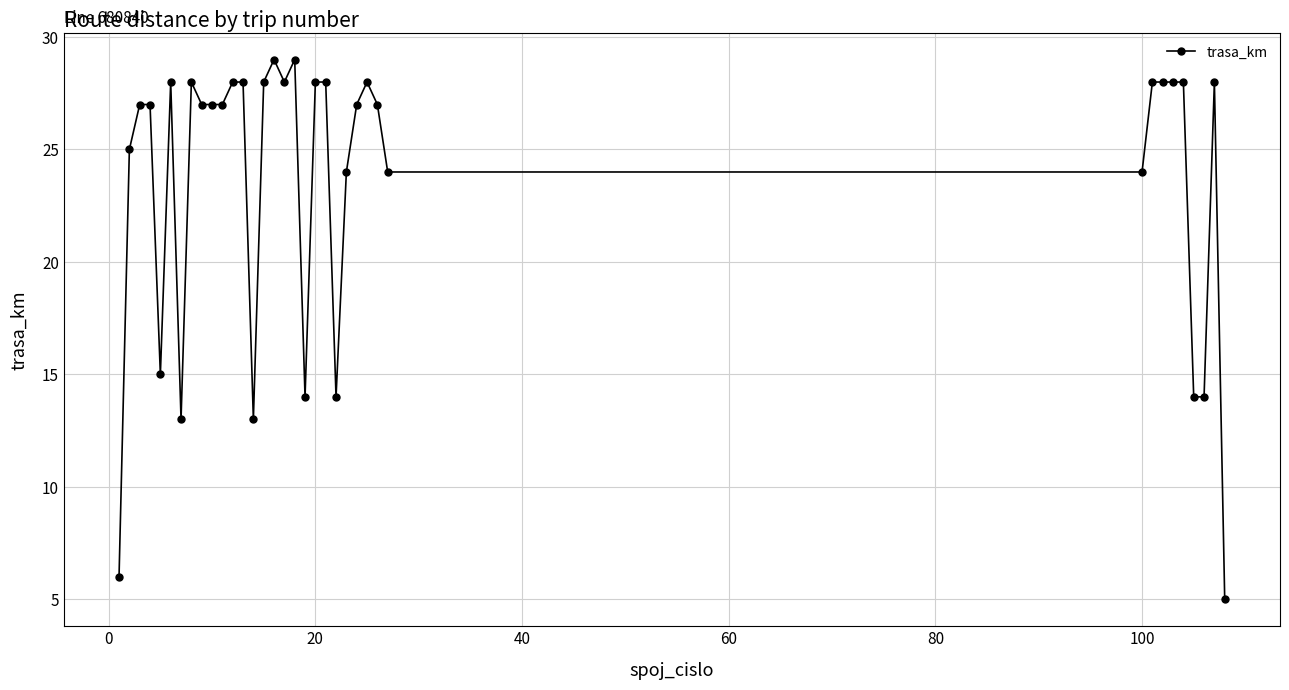

What is the difference between the second highest and second lowest values?

23